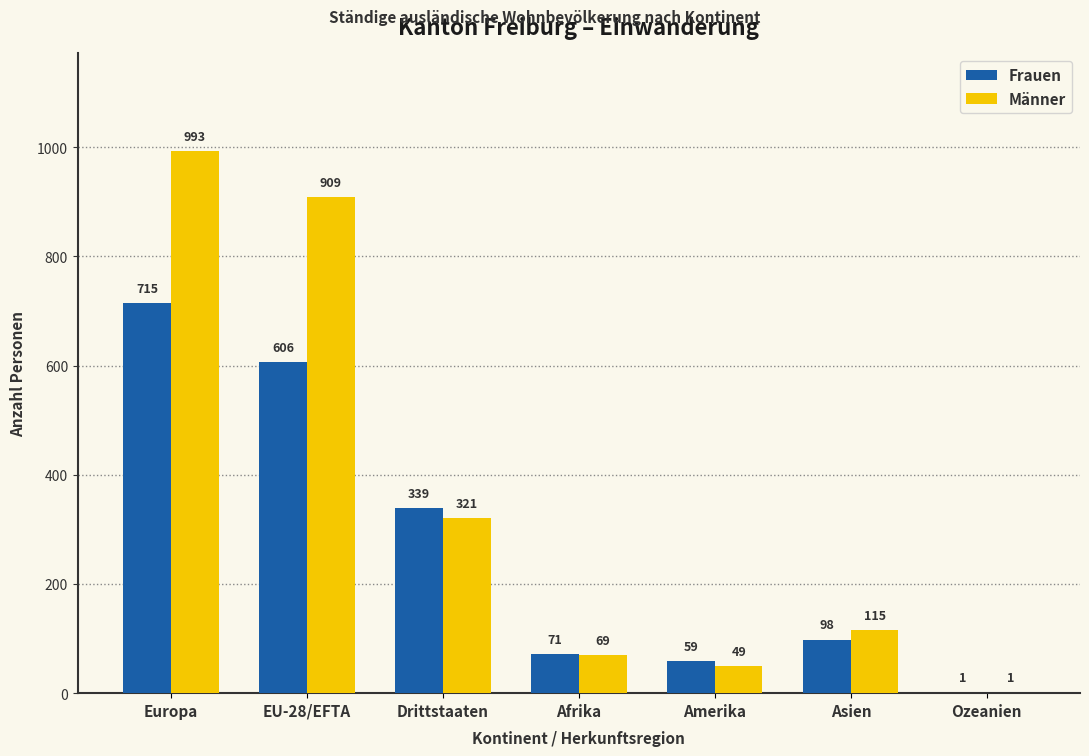

How many categories are shown in the chart?

7